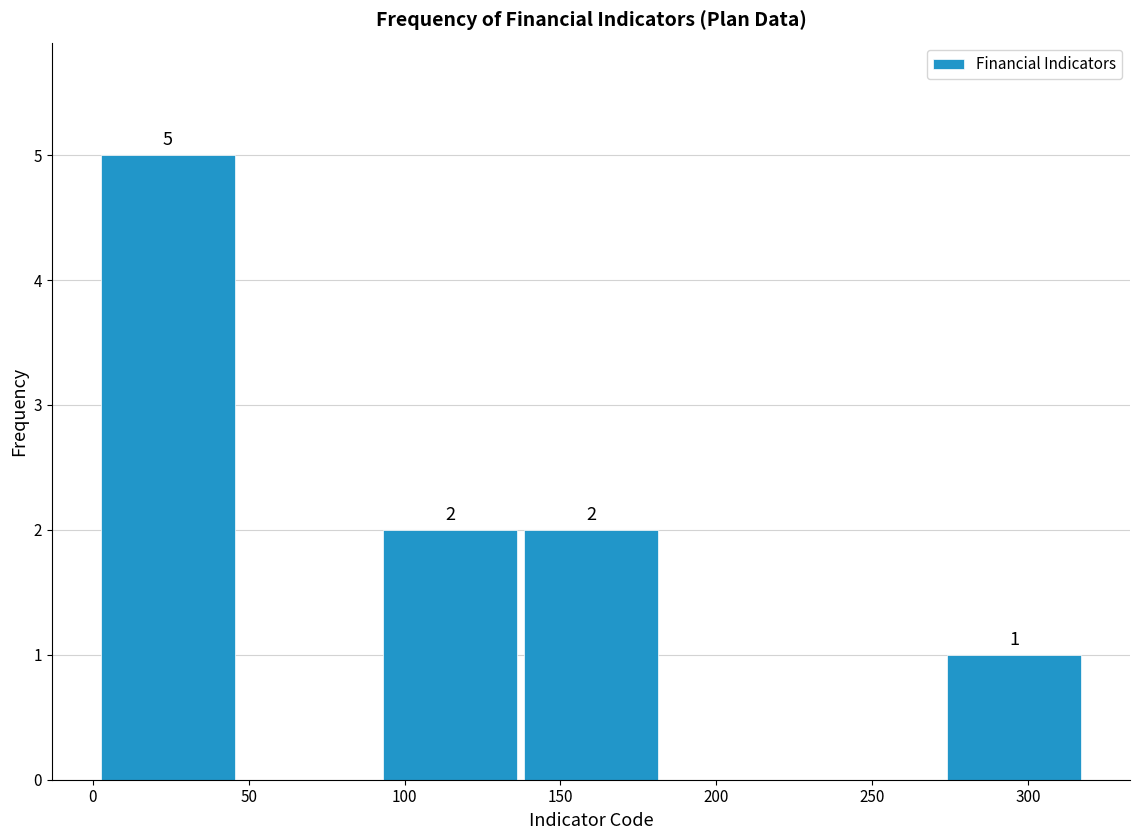

Which range on the x-axis has the tallest bar?

0 to 45